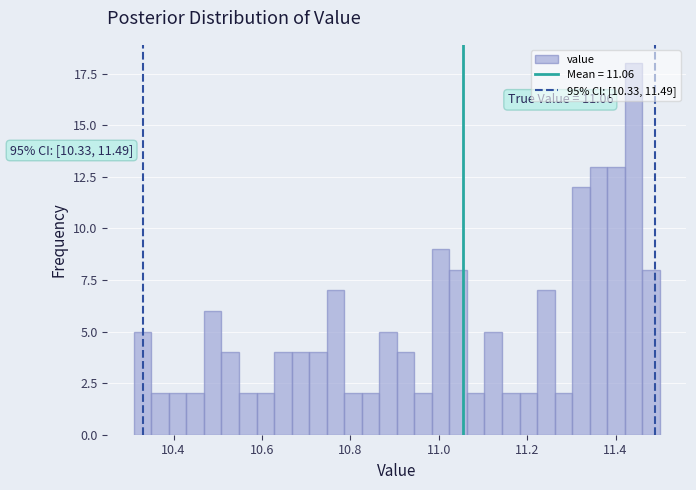

Read against the x-axis, roughly where is the centre of the tallest bar?

11.44